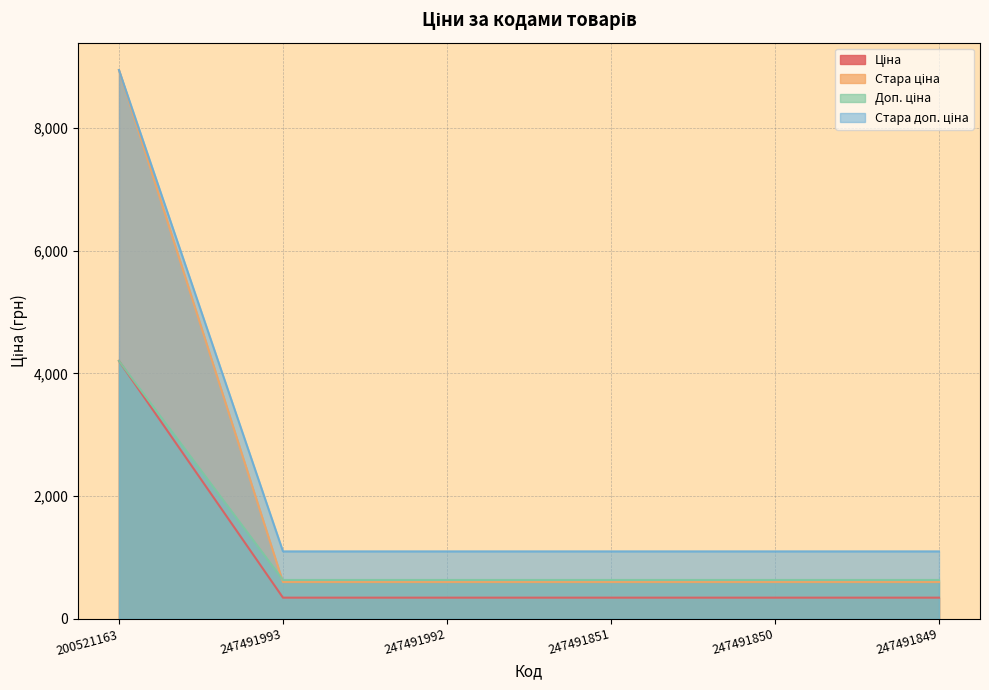

Does the chart display data point markers on the line(s)?

No